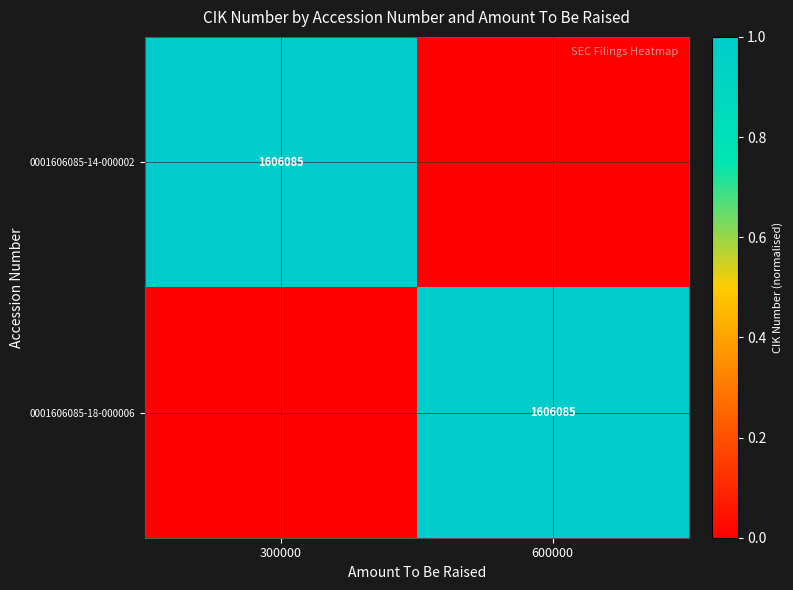

True or false: 0001606085-14-000002 has a value of 1606085 at 300000.

True